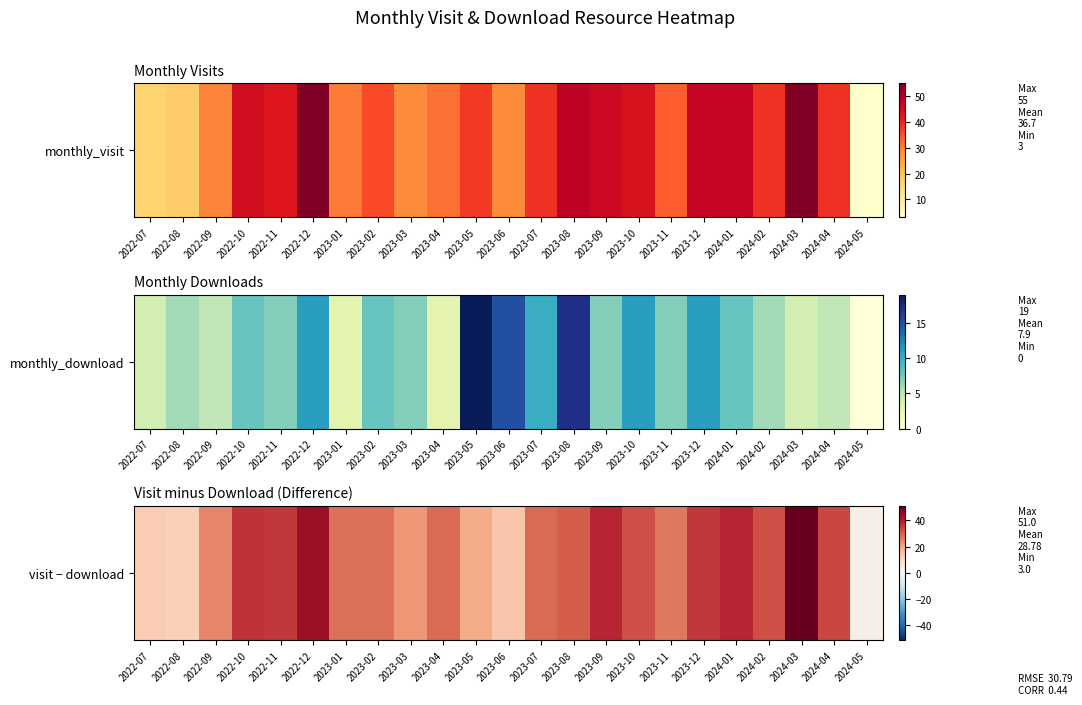

What is the sum of the values at 2024-02 and 2024-01?

72